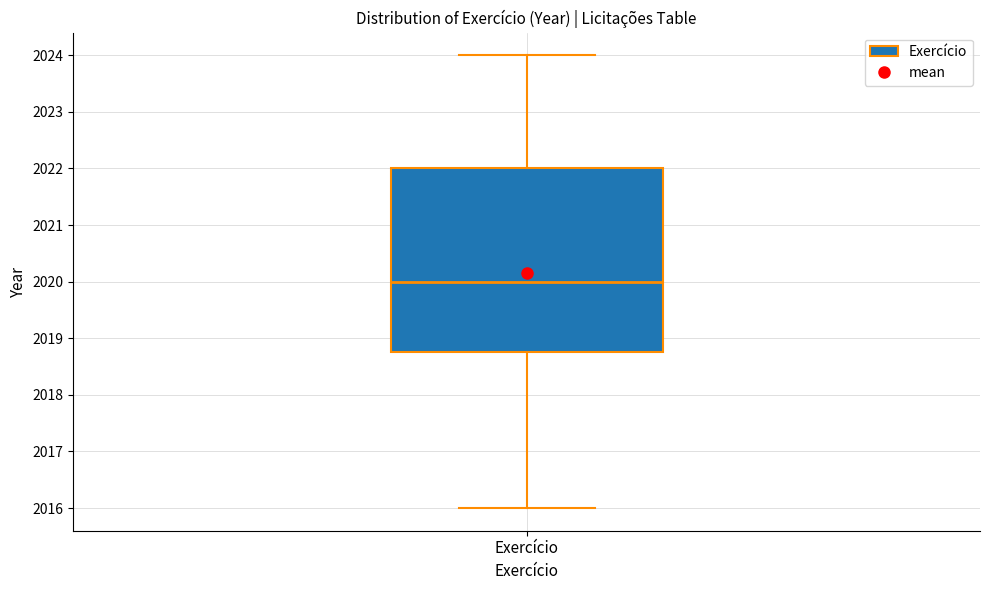

Read this box plot against the y-axis: the position of the median line, the range covered by the box, and the ends of both whiskers. The values are not printed on the chart, so give them approximately, as read against the axis.

median 2020.0, box 2018.8 to 2022.0, whiskers 2016.0 to 2024.0